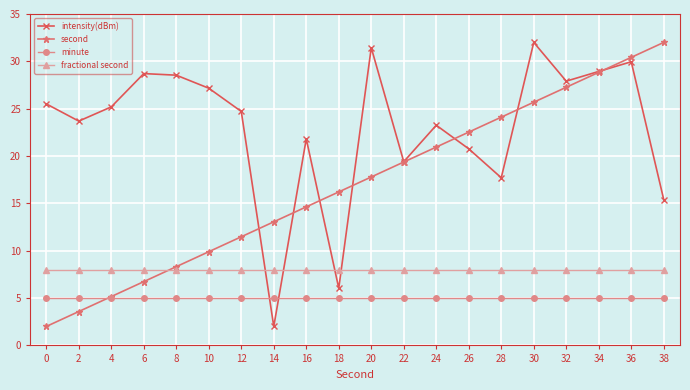

Reading left to right, transcribe all the data shown in this chart.

intensity(dBm): 25.5	23.7	25.2	28.7	28.5	27.2	24.7	2.0	21.8	6.0	31.4	19.4	23.3	20.8	17.7	32.0	27.9	28.9	30.0	15.4
second: 2.0	3.6	5.2	6.7	8.3	9.9	11.5	13.1	14.6	16.2	17.8	19.4	20.9	22.5	24.1	25.7	27.3	28.8	30.4	32.0
minute: 5.0	5.0	5.0	5.0	5.0	5.0	5.0	5.0	5.0	5.0	5.0	5.0	5.0	5.0	5.0	5.0	5.0	5.0	5.0	5.0
fractional second: 8.0	8.0	8.0	8.0	8.0	8.0	8.0	8.0	8.0	8.0	8.0	8.0	8.0	8.0	8.0	8.0	8.0	8.0	8.0	8.0